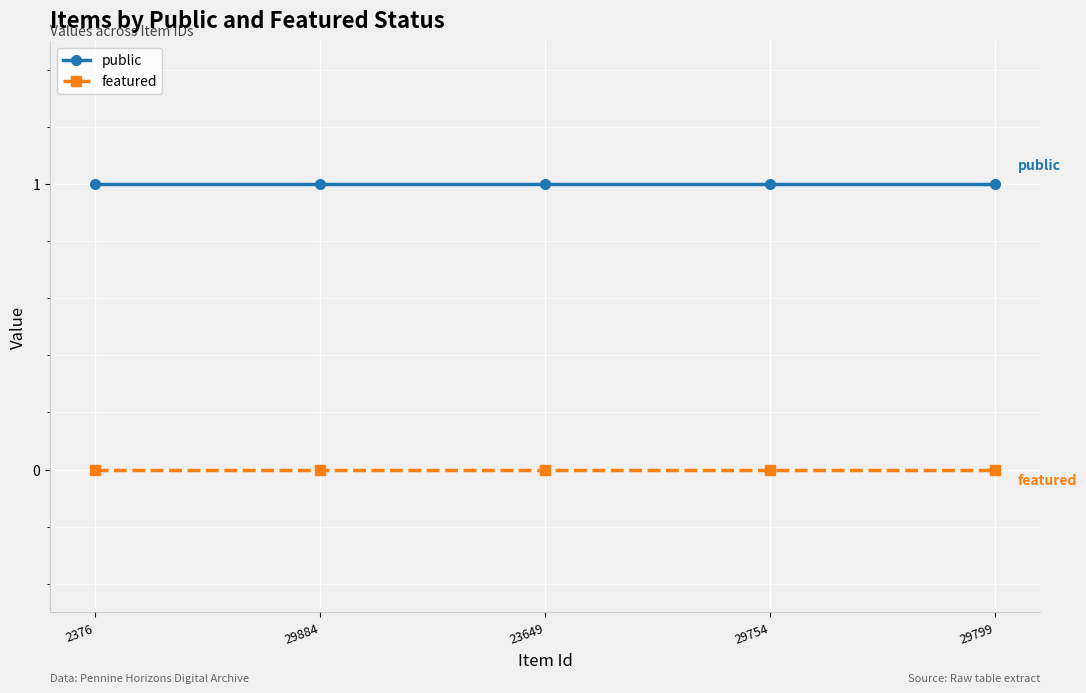

Rank the series by their average value, from lowest to highest.

featured, public